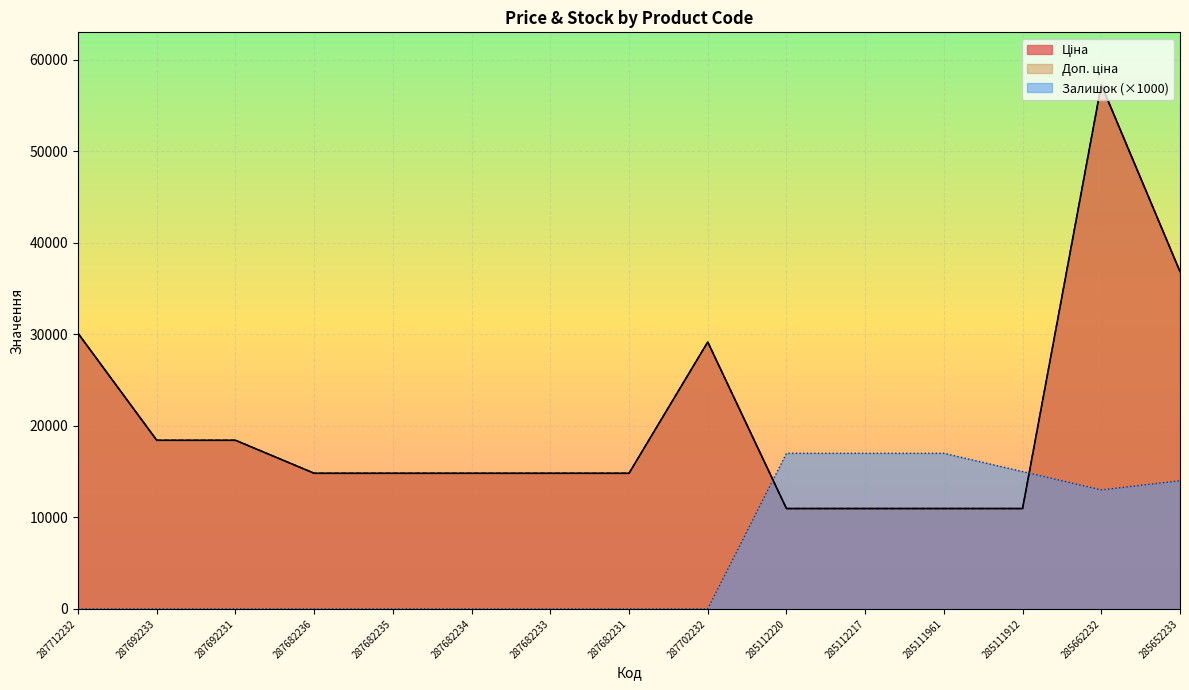

What is the label of the 3rd point from the right?

285111912